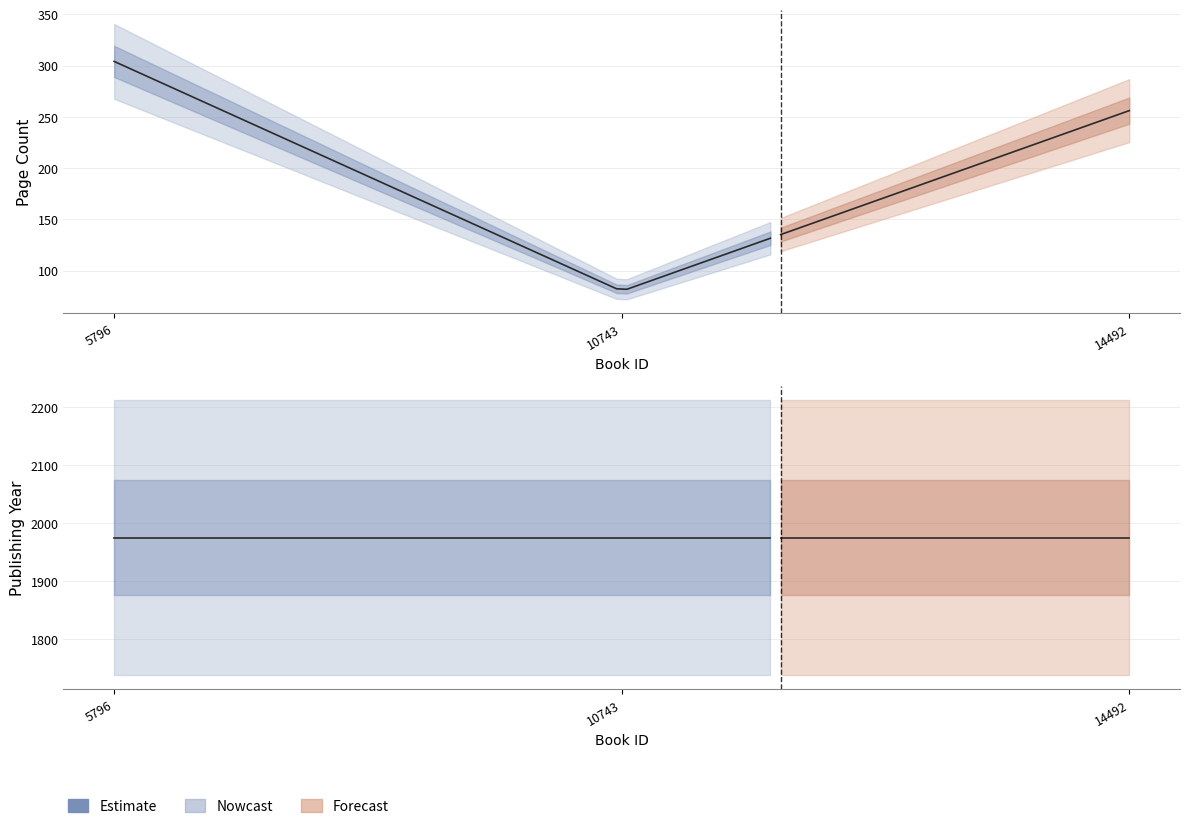

What is the difference between the maximum and minimum values in the pageCount series?

224